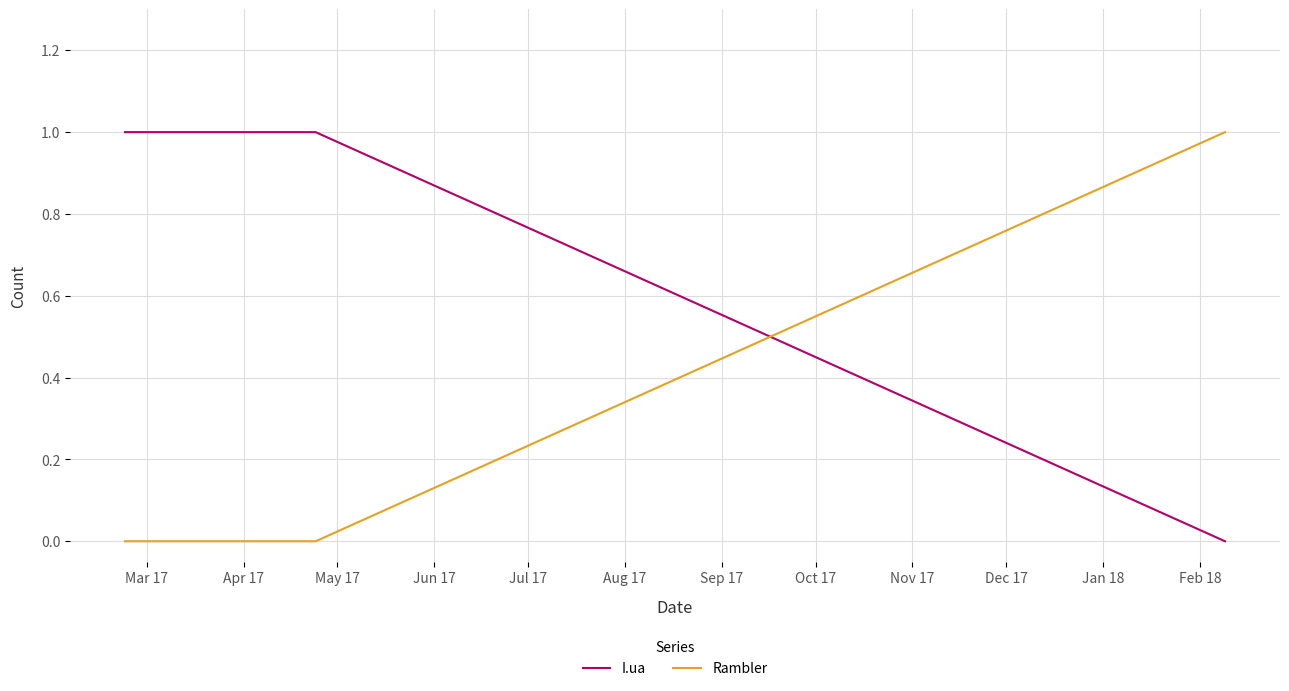

Which series ends up on top after the final intersection of Rambler and I.ua?

Rambler